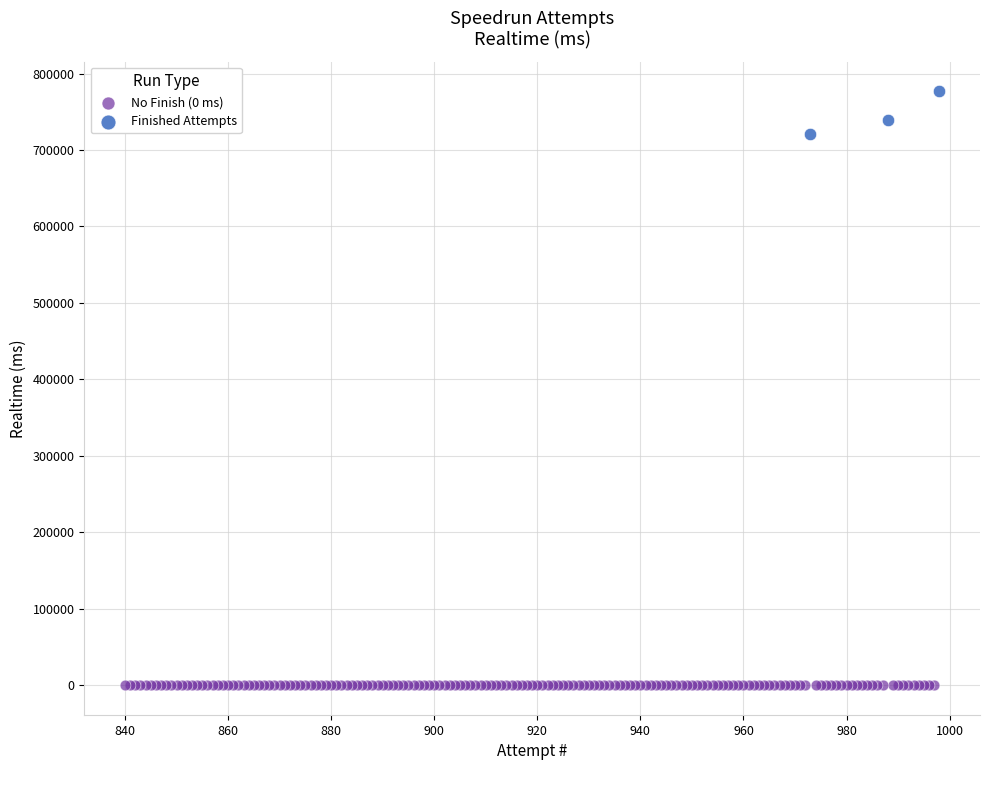

What are all the series names shown in the legend?

No Finish (0 ms), Finished Attempts